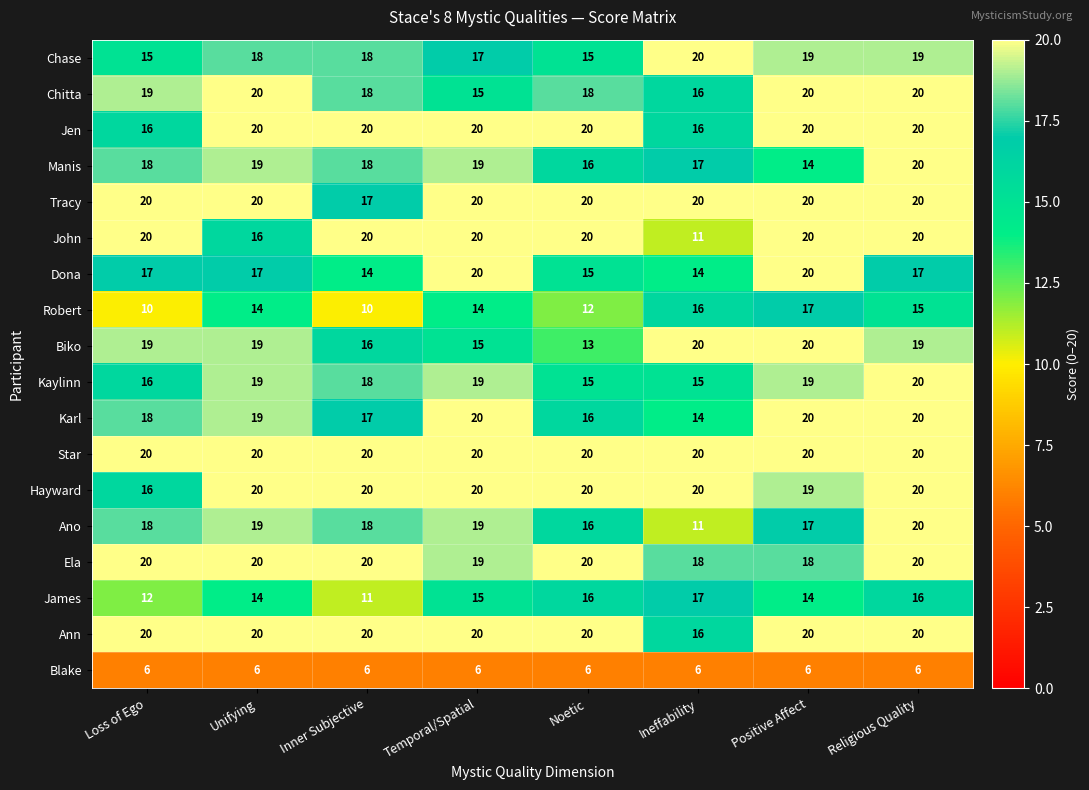

What is the spread (max minus min) of values at Positive Affect?

14